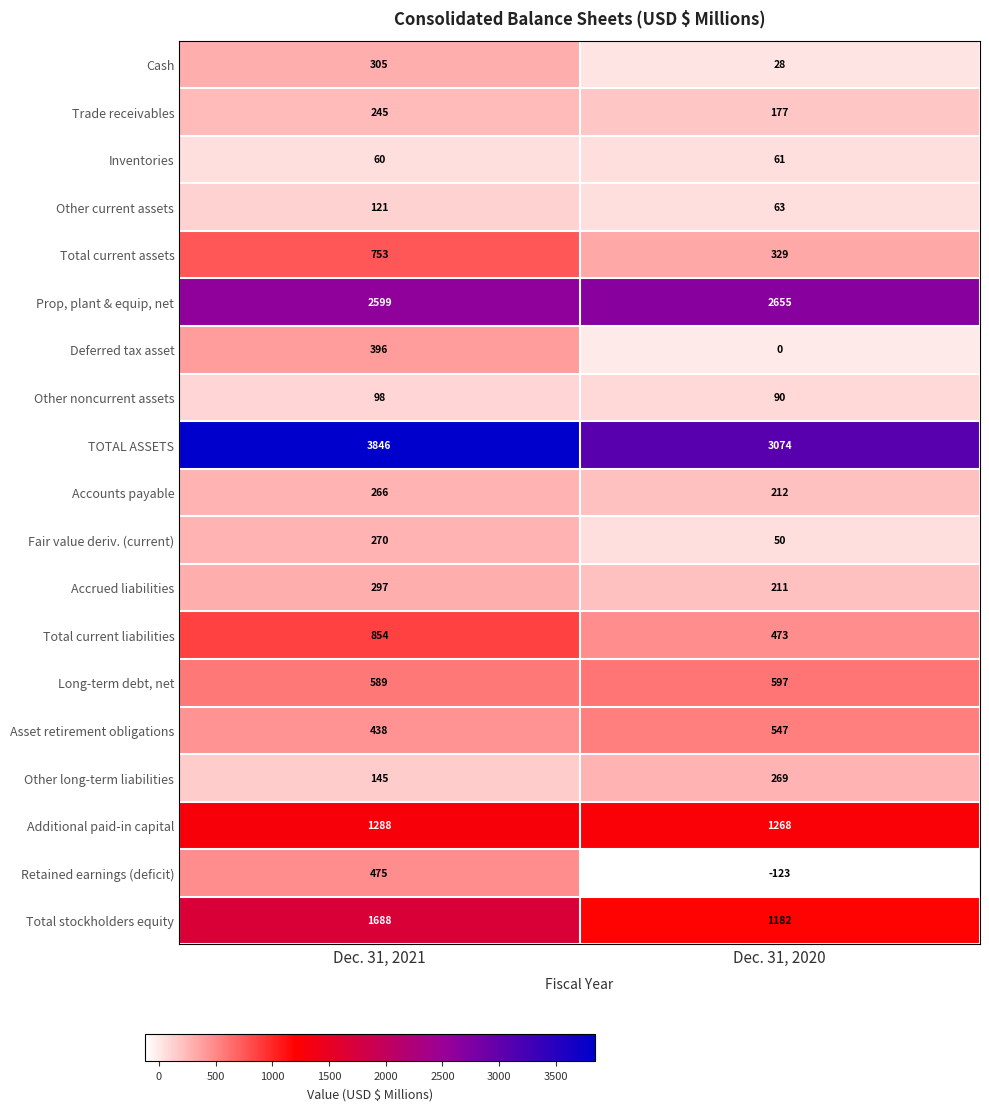

Between Dec. 31, 2021 and Dec. 31, 2020, which series saw the biggest shift?

TOTAL ASSETS